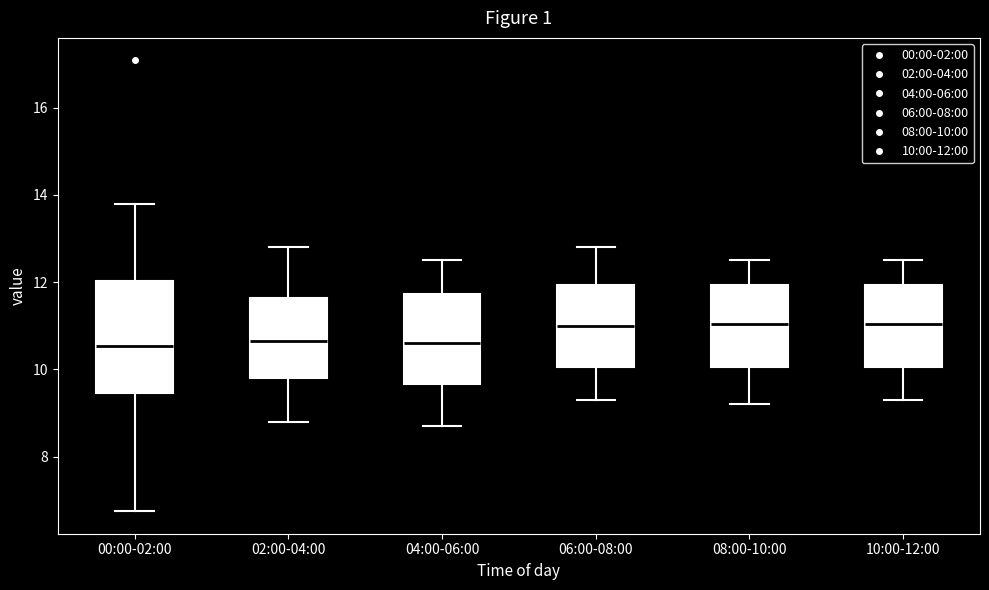

Reading left to right, transcribe this box plot: for each box, give where its median line is, the range the box spans, and where its two whiskers end, as read against the y-axis. The values are not printed on the chart, so give them approximately, as read against the axis.

00:00-02:00: median 10.6, box 9.4 to 12.0, whiskers 6.8 to 13.8
02:00-04:00: median 10.6, box 9.8 to 11.6, whiskers 8.8 to 12.8
04:00-06:00: median 10.6, box 9.6 to 11.8, whiskers 8.8 to 12.6
06:00-08:00: median 11.0, box 10.0 to 12.0, whiskers 9.4 to 12.8
08:00-10:00: median 11.0, box 10.0 to 12.0, whiskers 9.2 to 12.6
10:00-12:00: median 11.0, box 10.0 to 12.0, whiskers 9.4 to 12.6